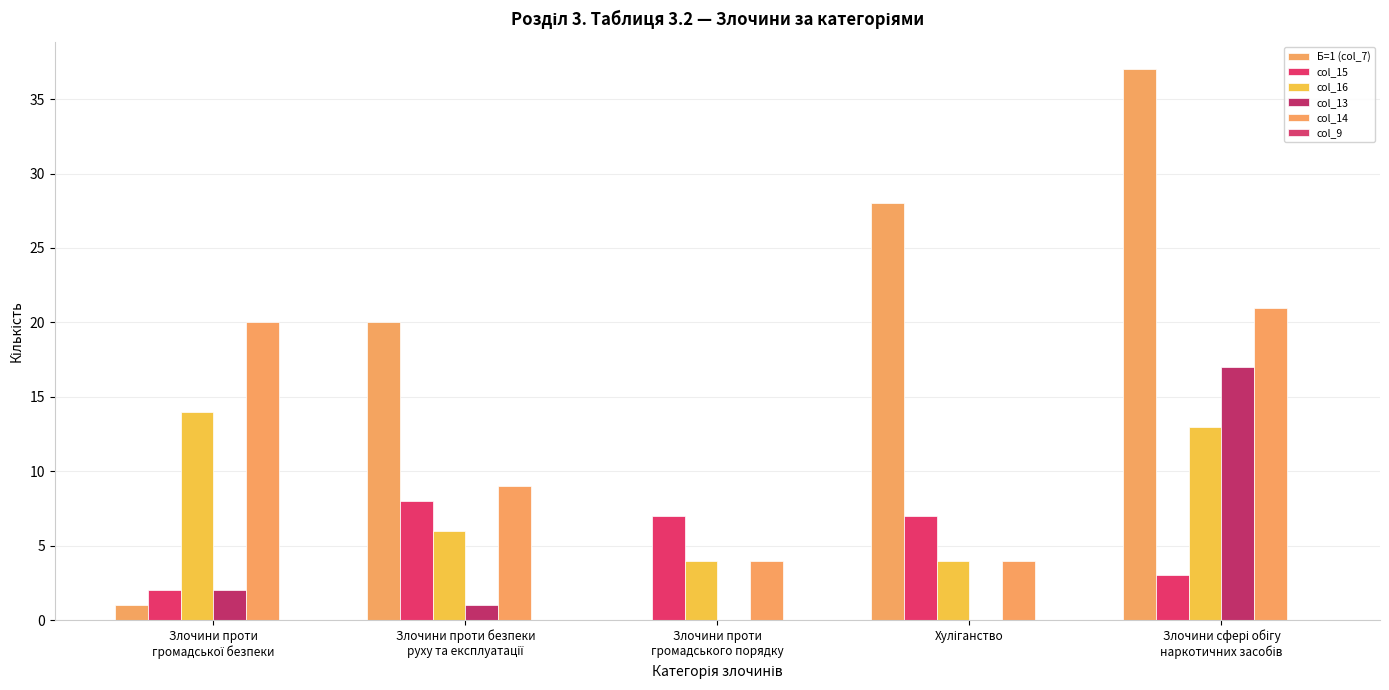

How many groups of bars are there?

5